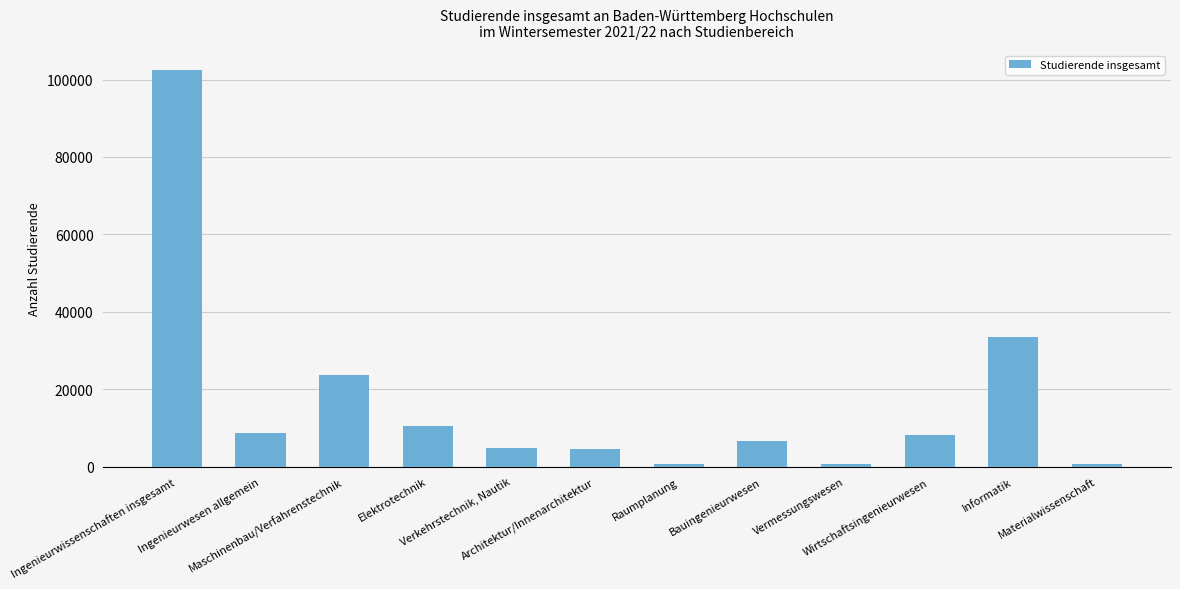

What is the difference between the second highest and second lowest values?

32744